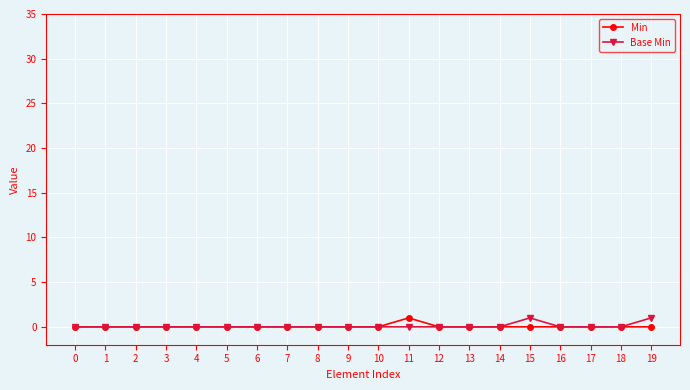

The Min series shows 0 at 15. True or false?

True